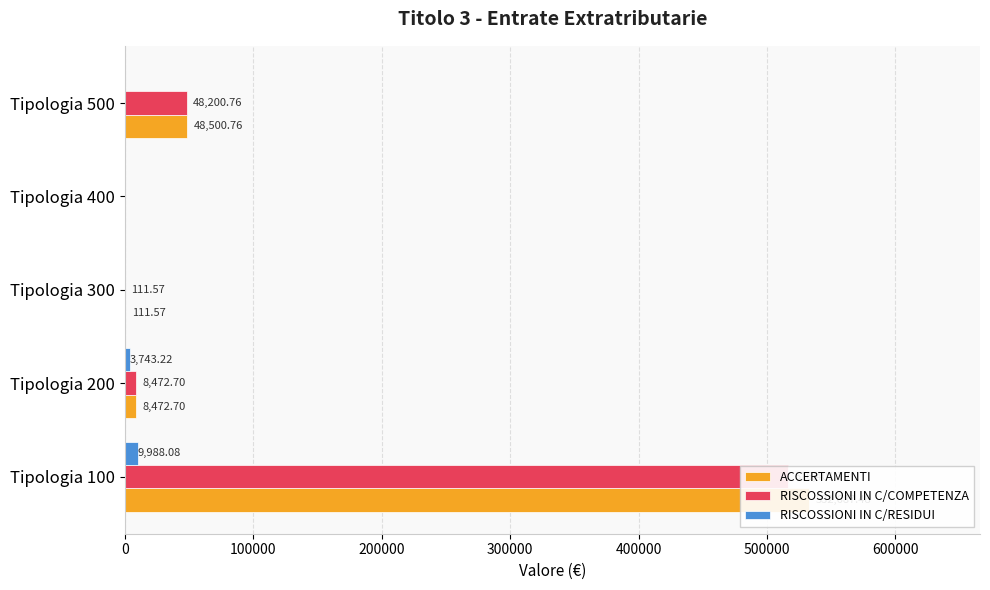

What are all the series names shown in the legend?

ACCERTAMENTI, RISCOSSIONI IN C/COMPETENZA, RISCOSSIONI IN C/RESIDUI